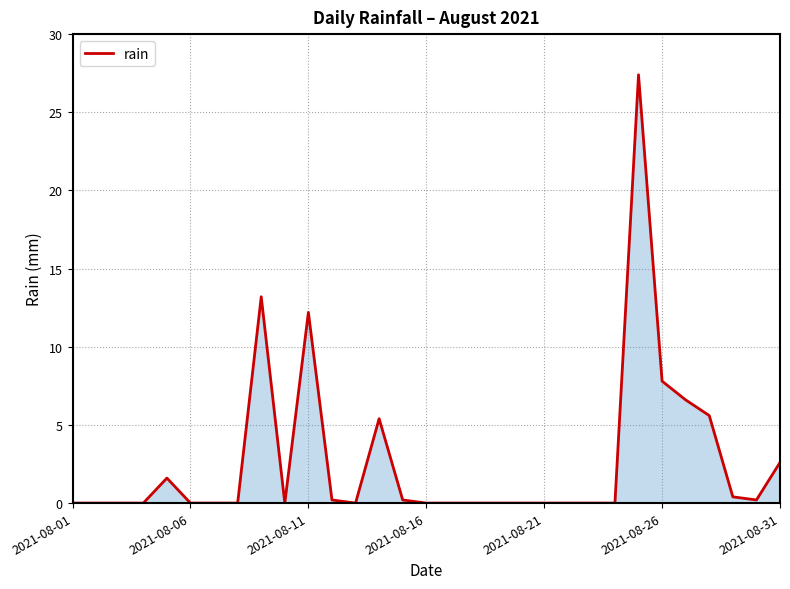

What is the difference between the maximum and minimum values?

27.4